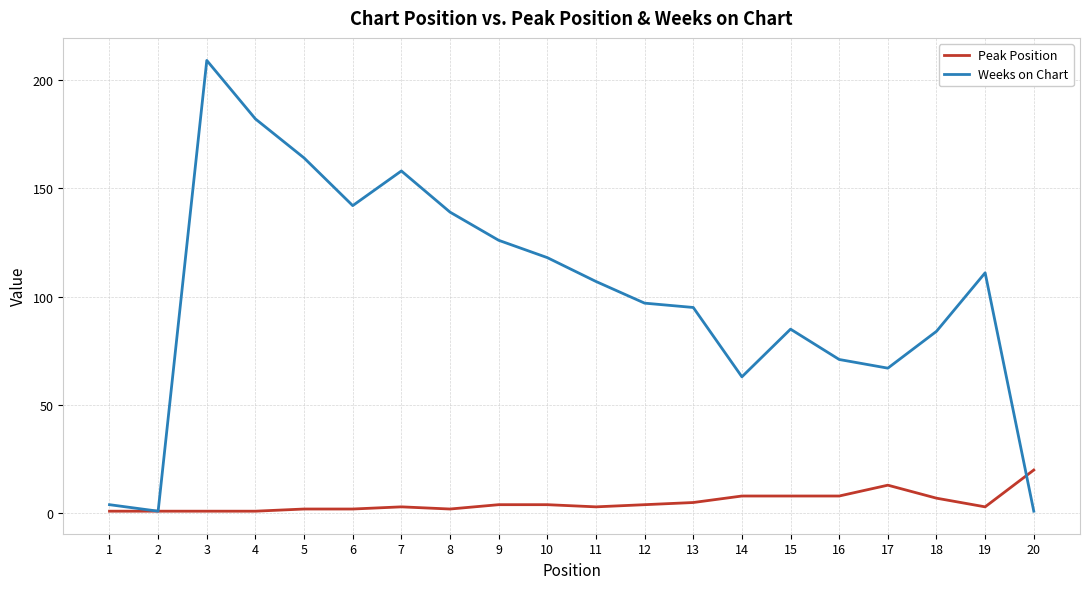

The value of Weeks on Chart at 7 is 158. True or false?

True